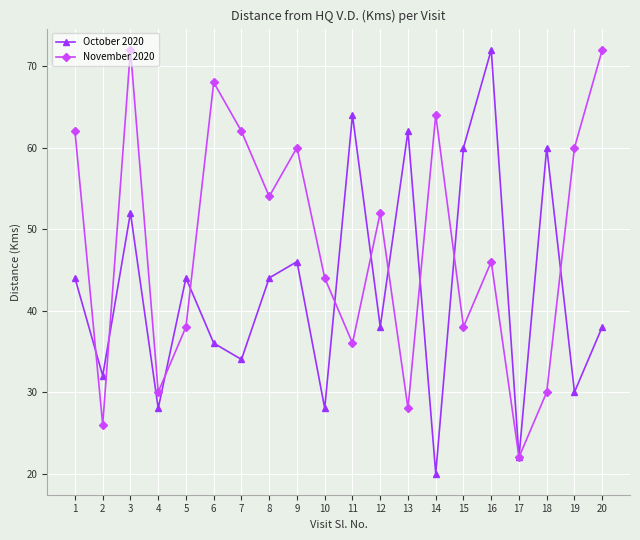

Where is November 2020 nearest to the value 47?

16